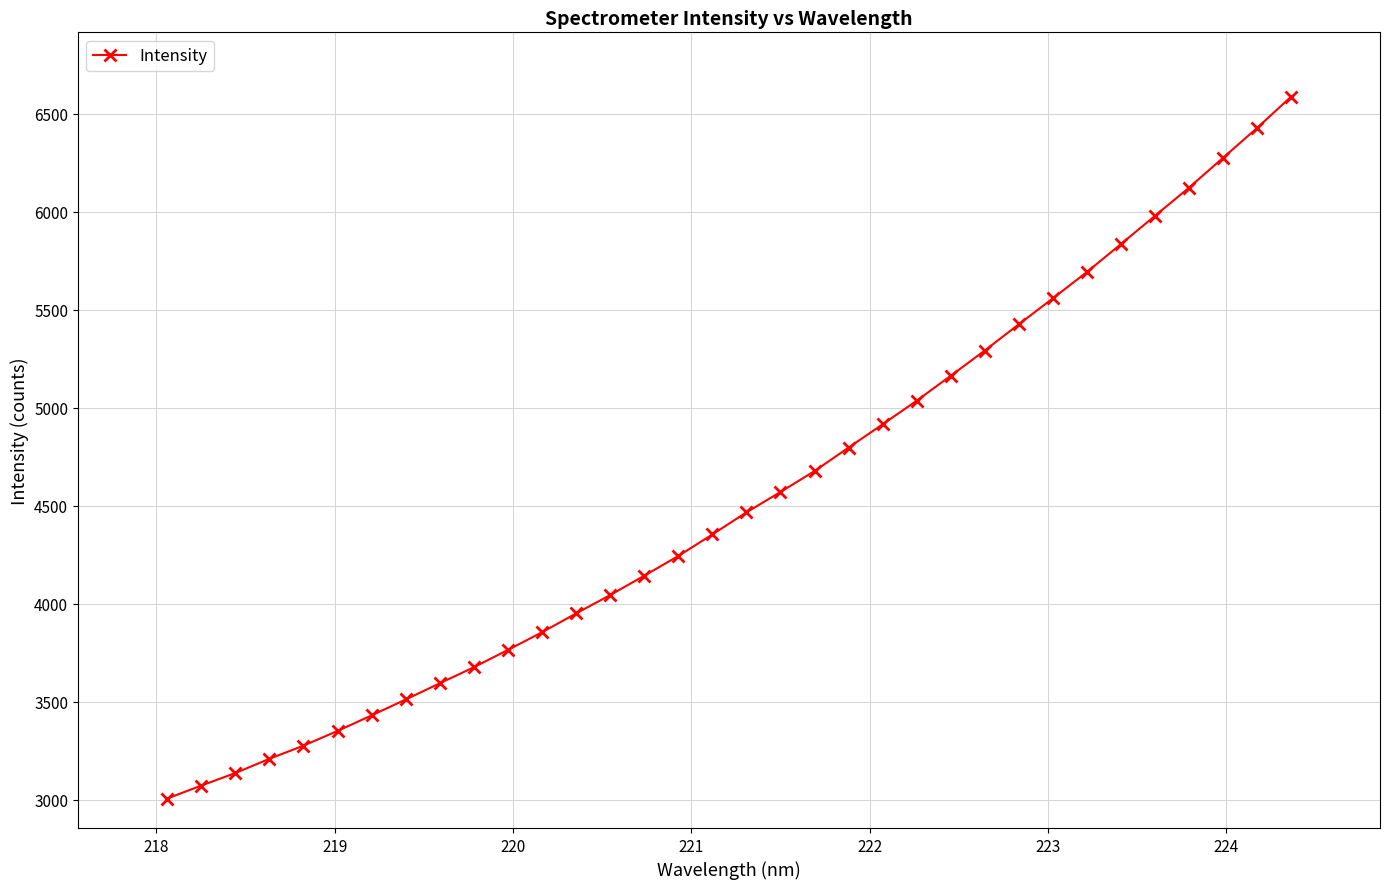

True or false: the data has more than 2 interior local peaks.

False